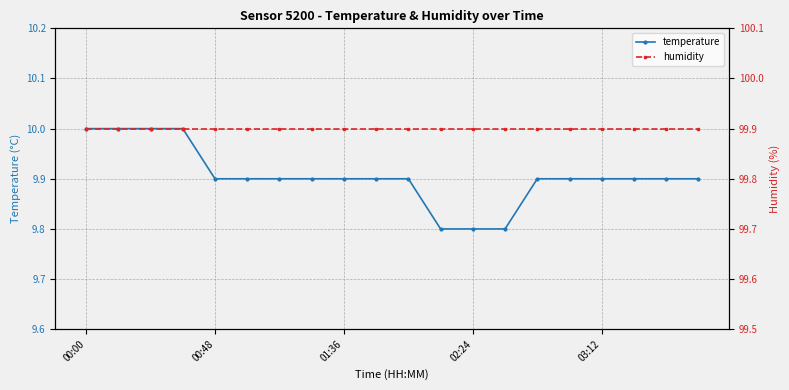

True or false: humidity and temperature cross at least once.

False